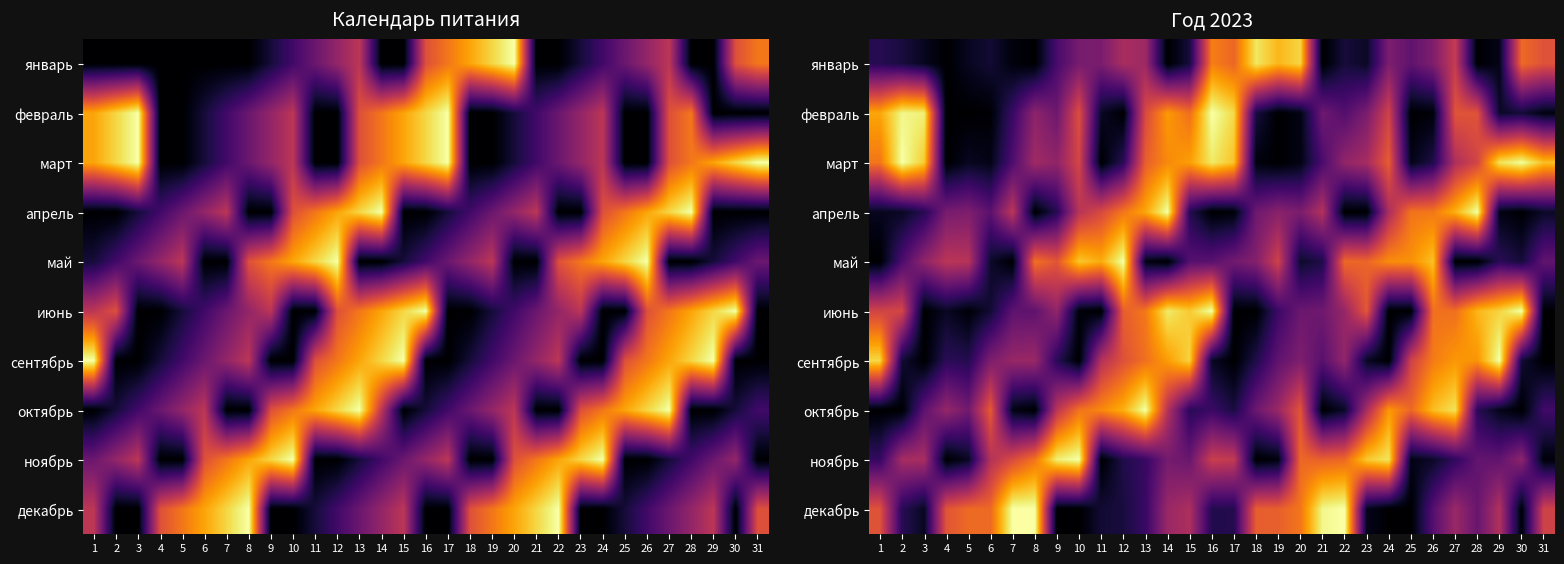

How many series are shown in this chart?

10